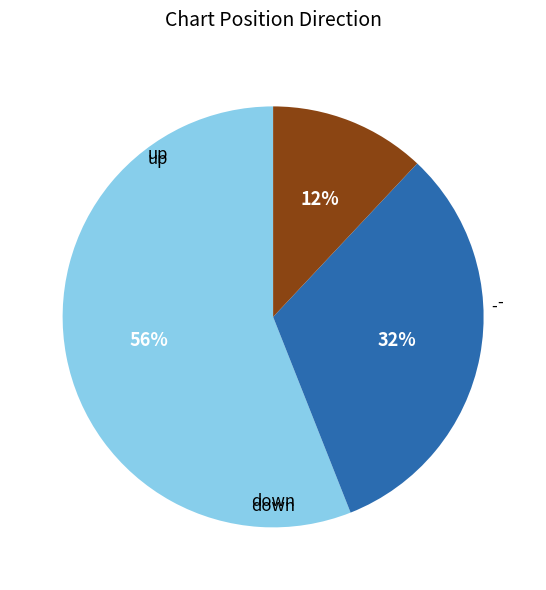

Does any single category account for the majority?

Yes